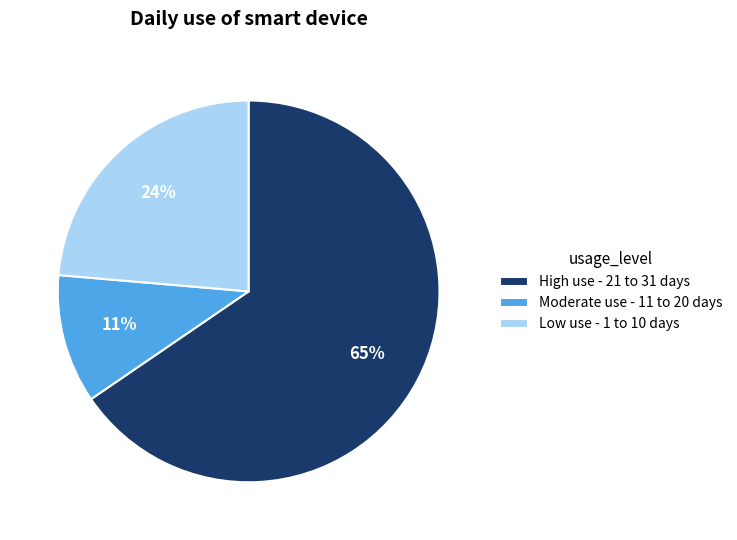

Which slice is the largest?

High use - 21 to 31 days